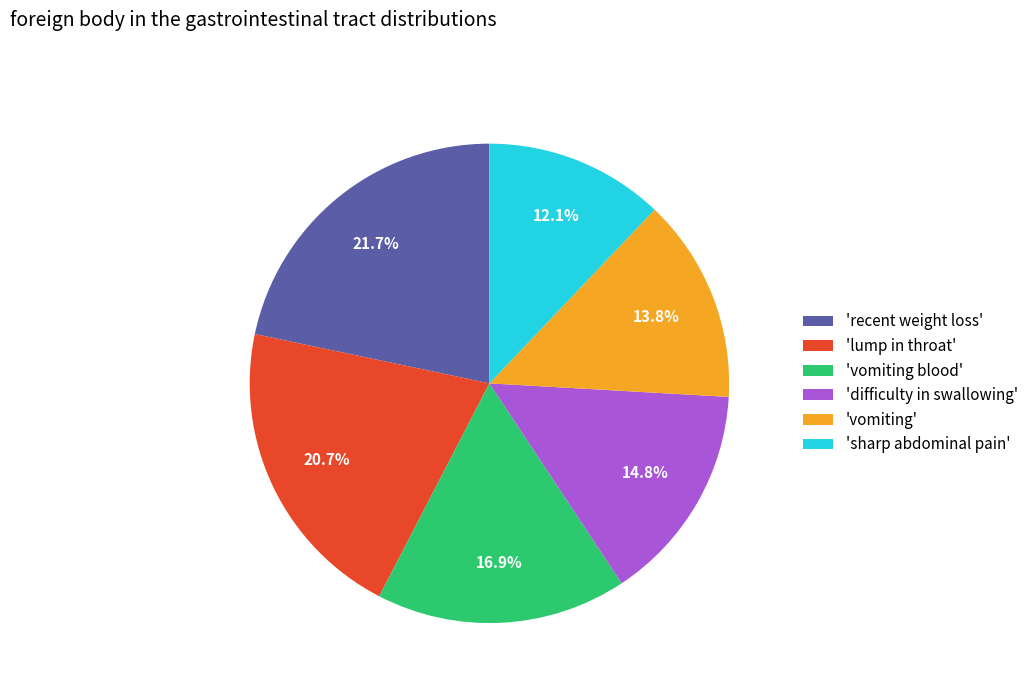

To the nearest percent, what is the difference between the largest and smallest slice percentages?

10%